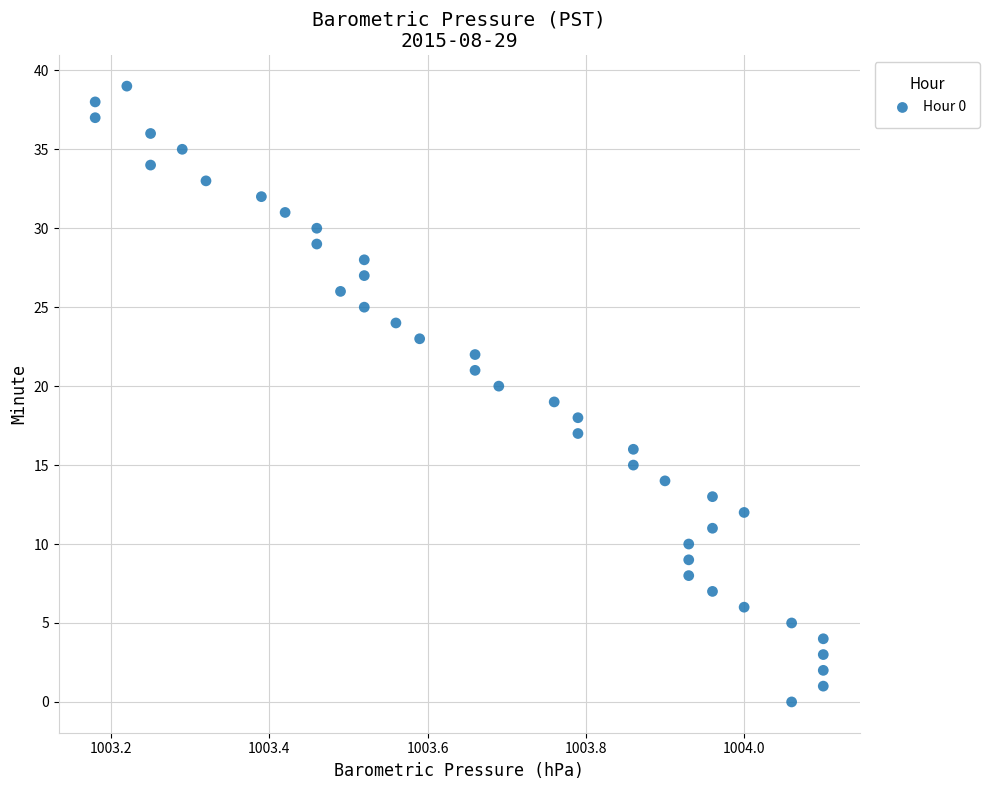

What is the range of Y values (max minus min)?

39